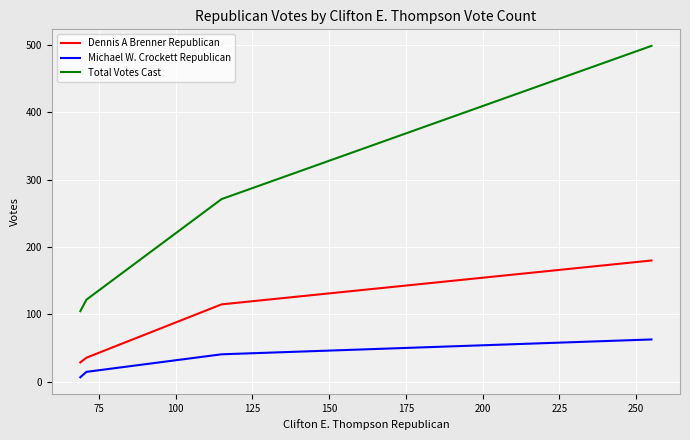

Which series has the widest spread of values?

Total Votes Cast